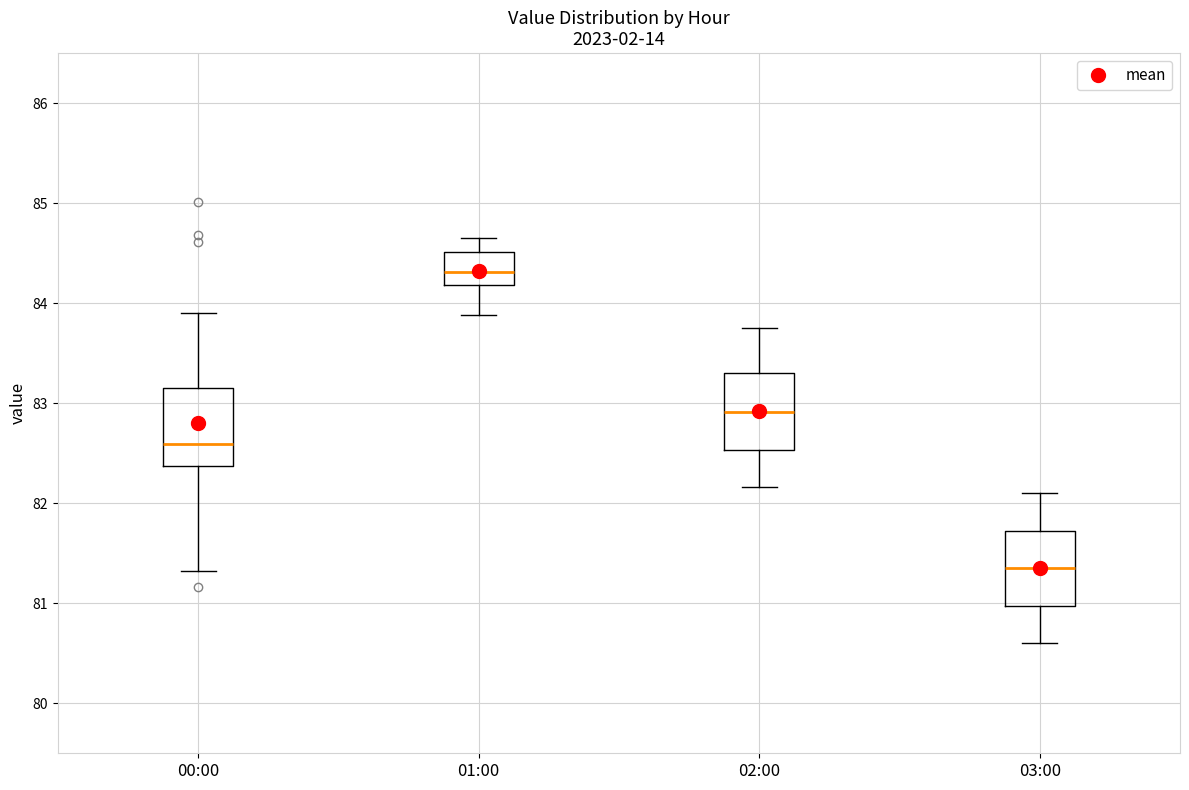

Reading left to right, transcribe this box plot: for each box, give where its median line is, the range the box spans, and where its two whiskers end, as read against the y-axis. The values are not printed on the chart, so give them approximately, as read against the axis.

00:00: median 82.6, box 82.4 to 83.2, whiskers 81.3 to 83.9
01:00: median 84.3, box 84.2 to 84.5, whiskers 83.9 to 84.7
02:00: median 82.9, box 82.5 to 83.3, whiskers 82.2 to 83.8
03:00: median 81.4, box 81.0 to 81.7, whiskers 80.6 to 82.1